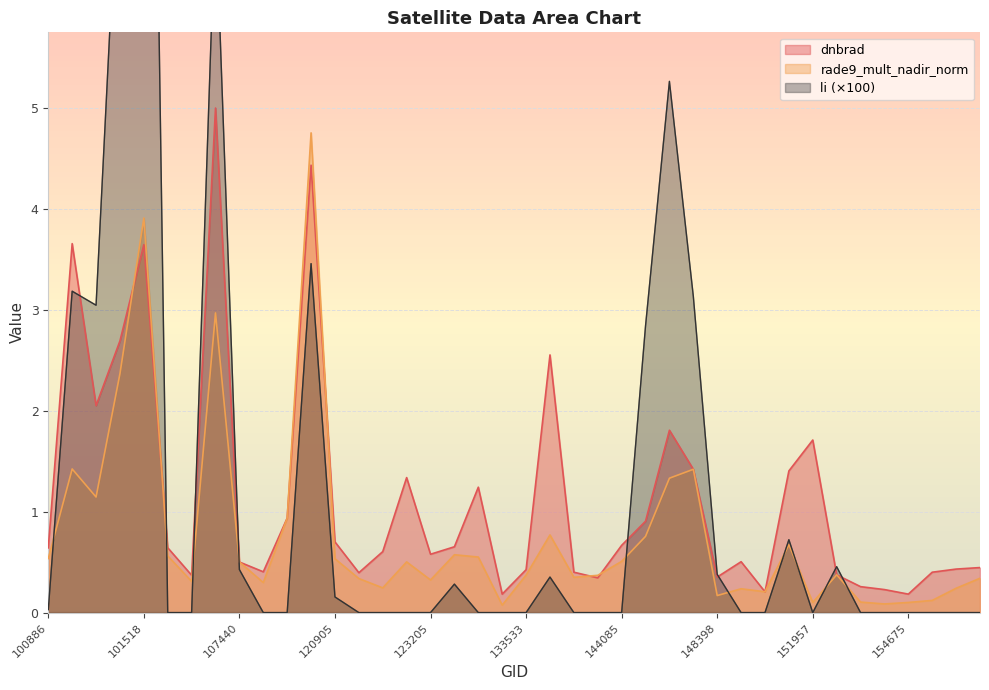

In dnbrad, how many points are lower than both neighbors (excluding endpoints)?

10